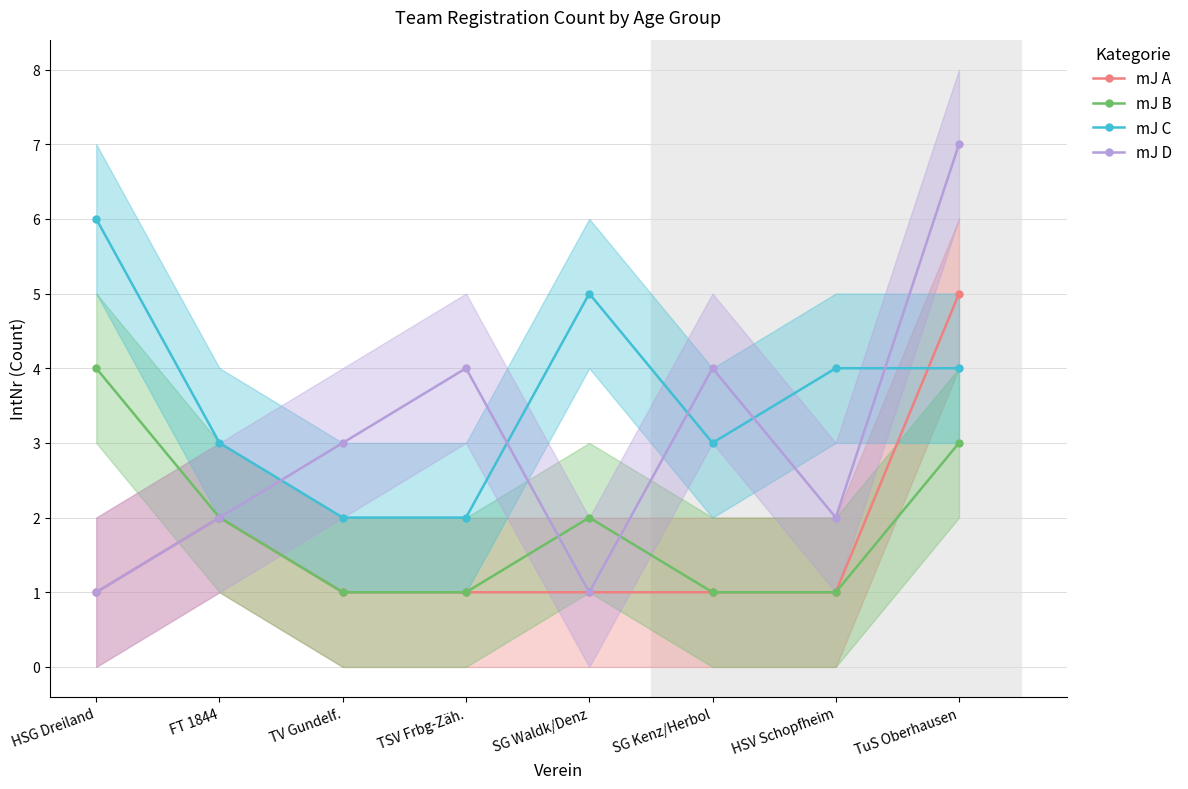

True or false: mJ B and mJ C intersect in this chart.

False